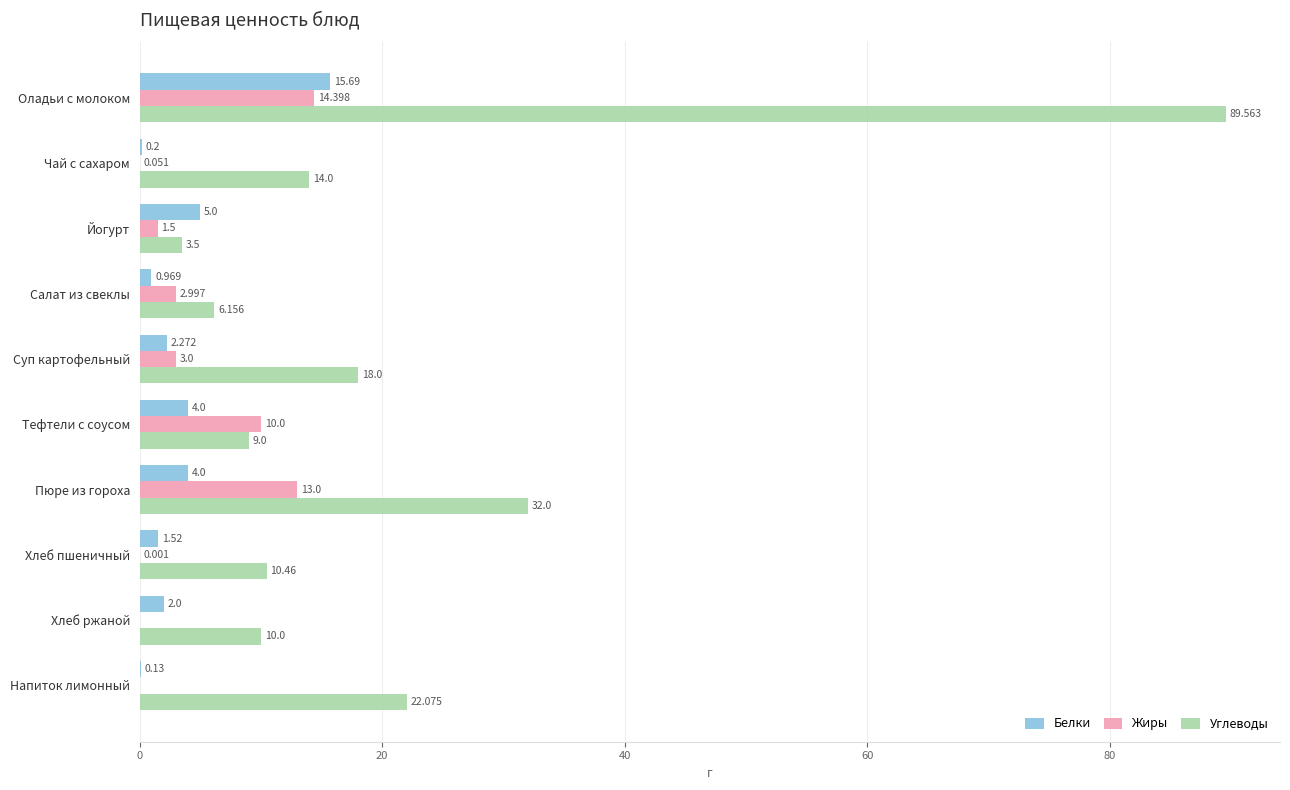

At which category does the chart reach its peak across all series?

Оладьи с молоком